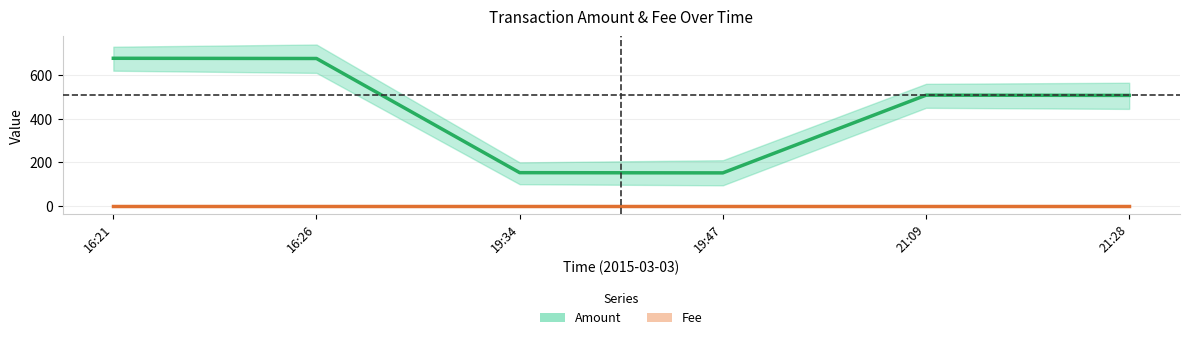

What is the label of the 6th point from the left?

21:28